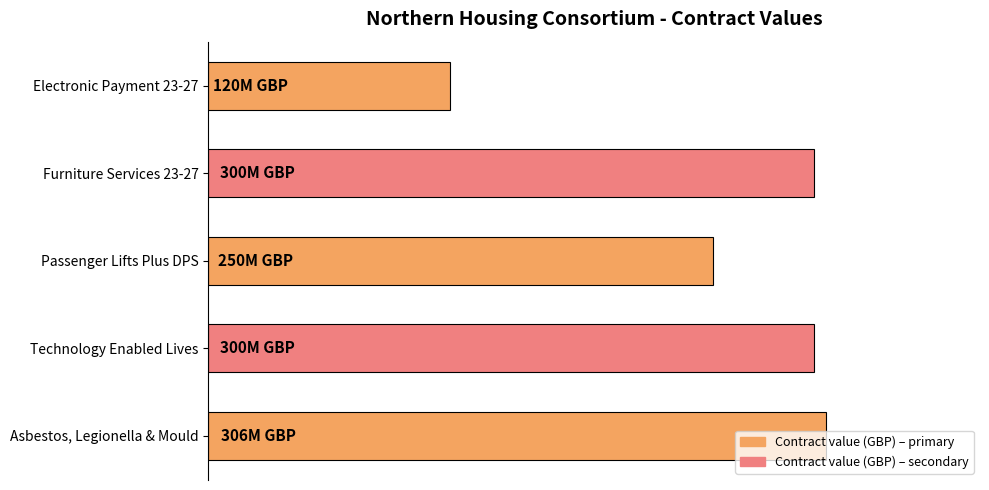

How many values exceed 300000000?

1